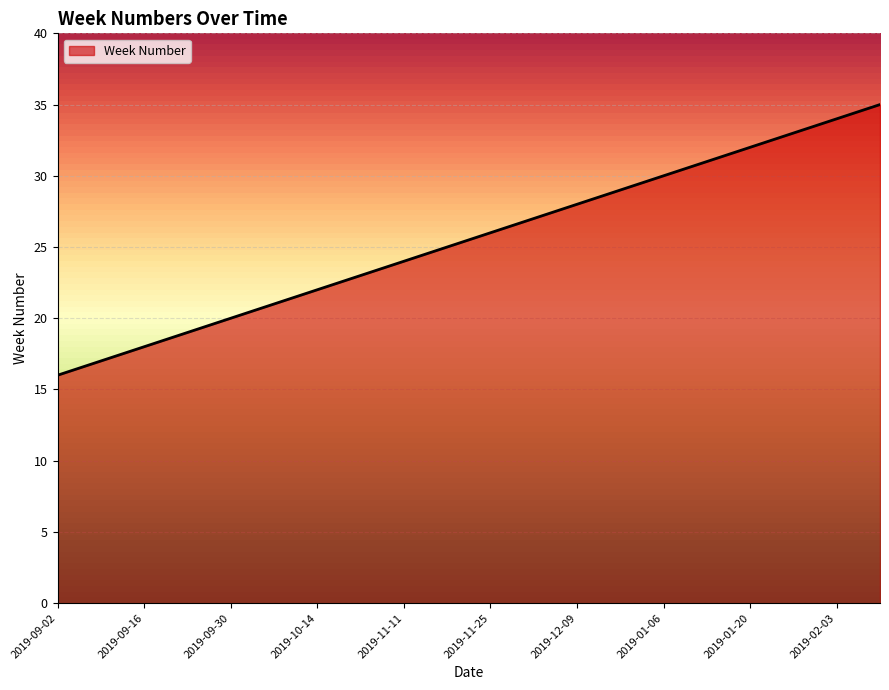

What is the average value?

26